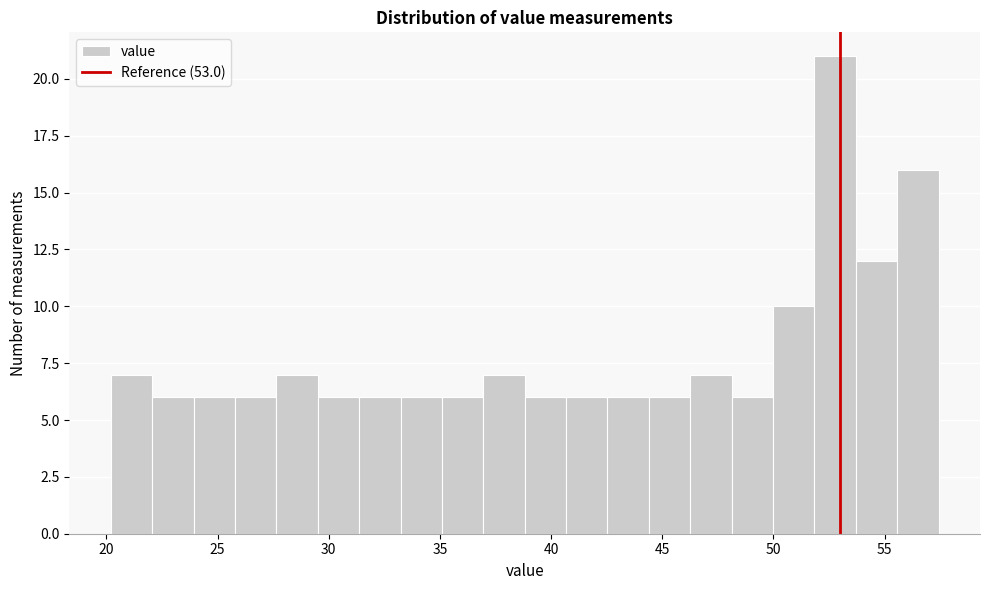

Around what value on the x-axis is the tallest bar? Give the approximate position of its centre, as read against the axis.

53.0